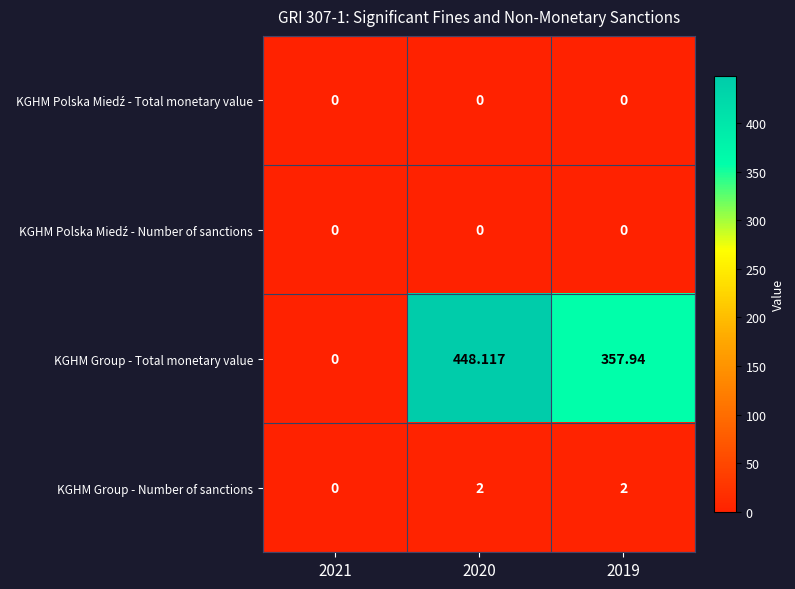

Which series has the largest range (max minus min)?

KGHM Group - Total monetary value